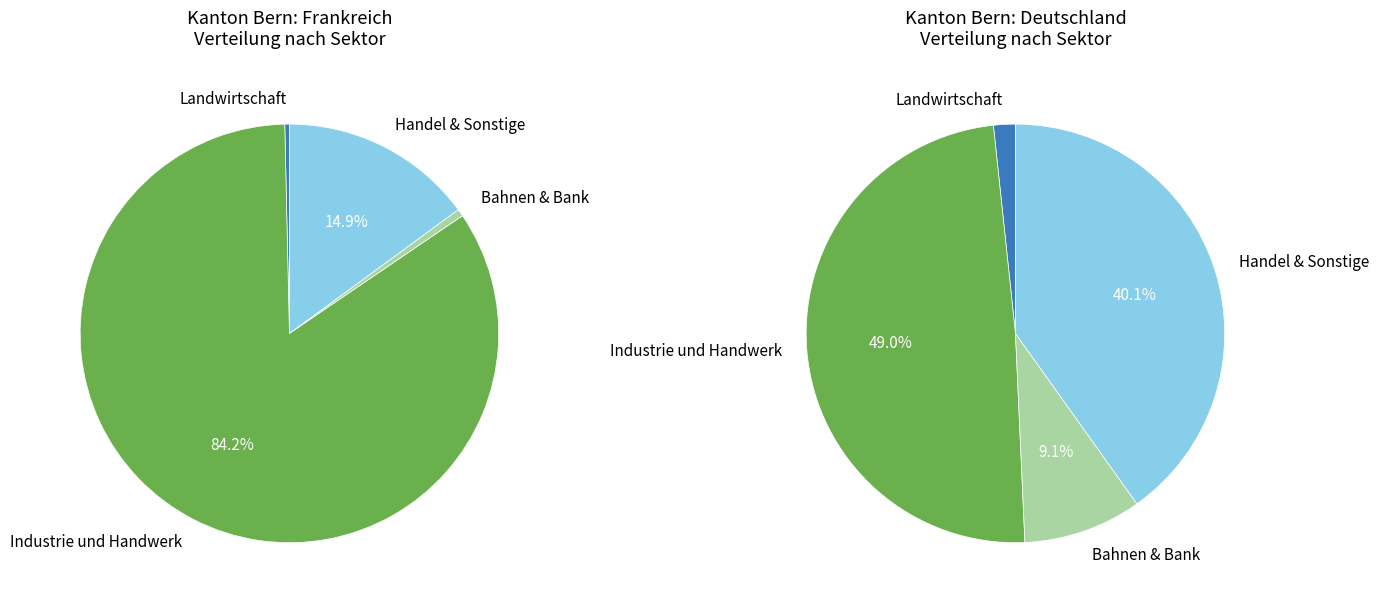

Which slice is the largest?

Total 2 Sektor Industrie und Handwerk